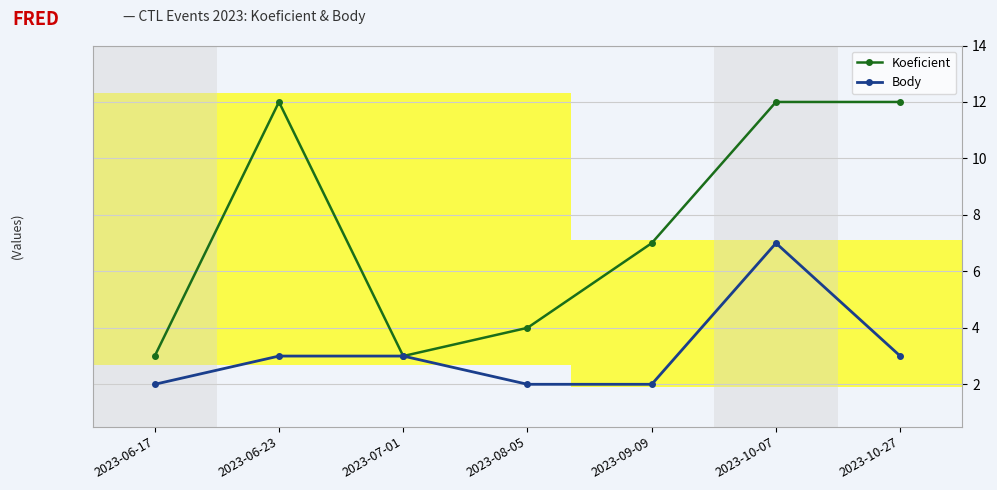

Does the chart have visible grid lines?

Yes